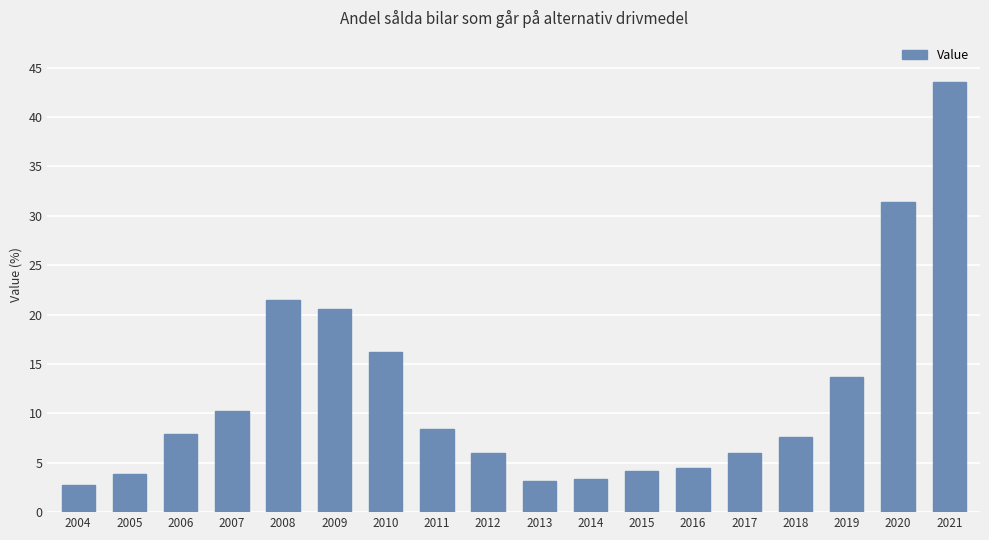

Reading right to left, extract all data points from this chart.

43.5	31.4	13.7	7.6	6.0	4.5	4.2	3.4	3.2	6.0	8.4	16.2	20.6	21.5	10.2	7.9	3.9	2.7